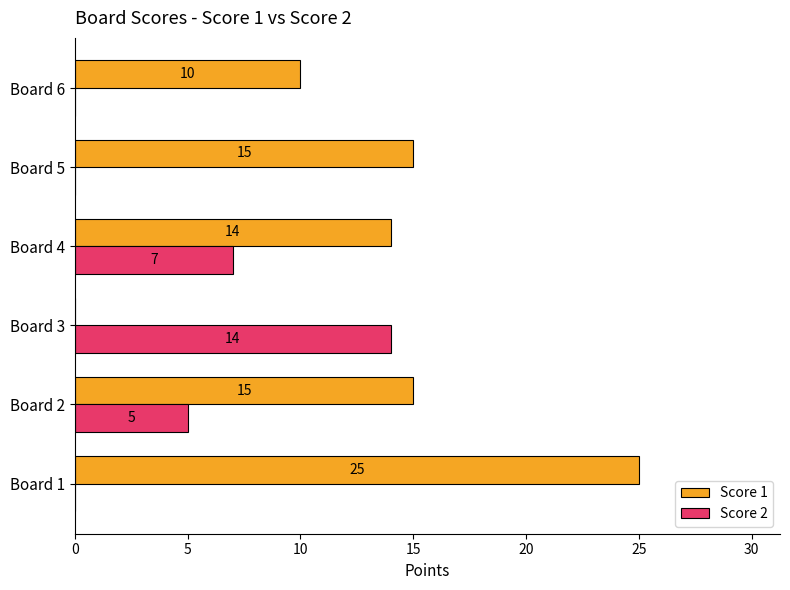

True or false: Score 1 has a value of 37 at Board 1.

False